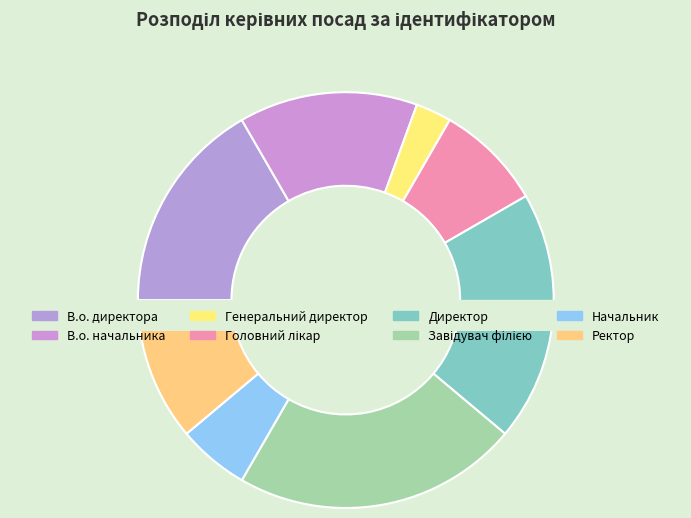

What portion of the pie excludes Ректор?

88.9%